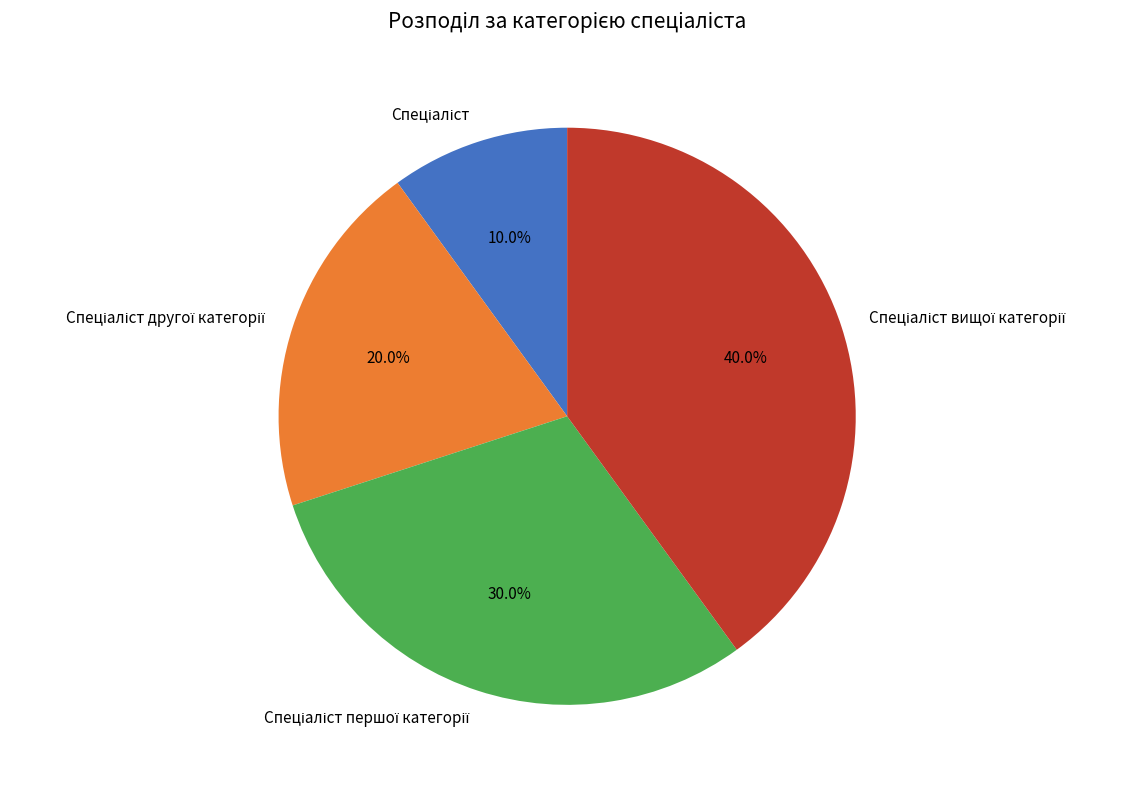

Does any single category account for the majority?

No